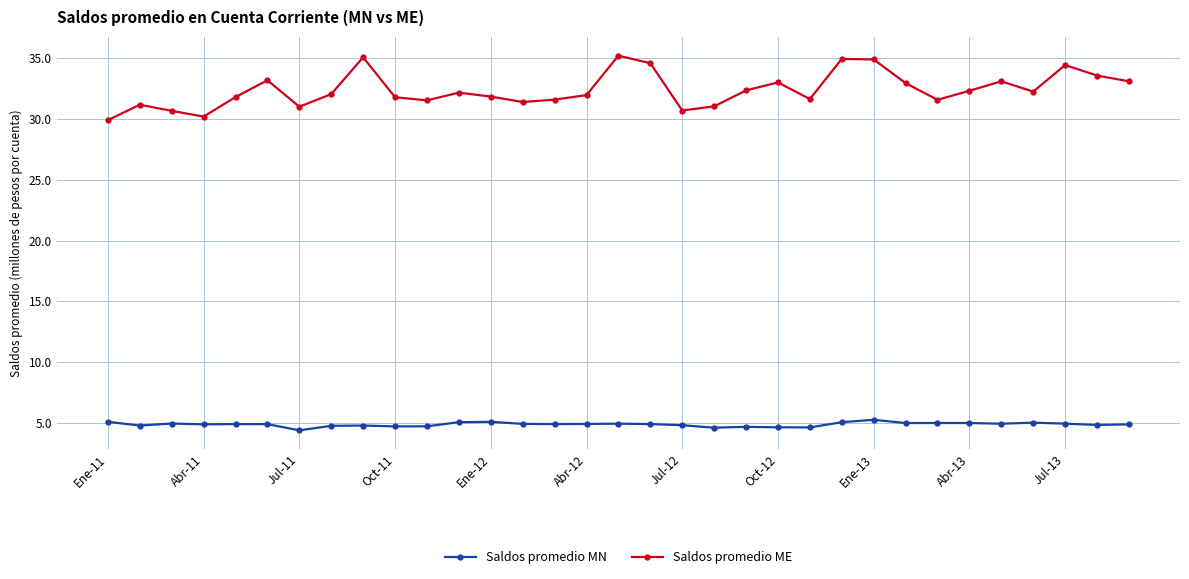

True or false: Saldos promedio ME has more than 2 interior local peaks.

True